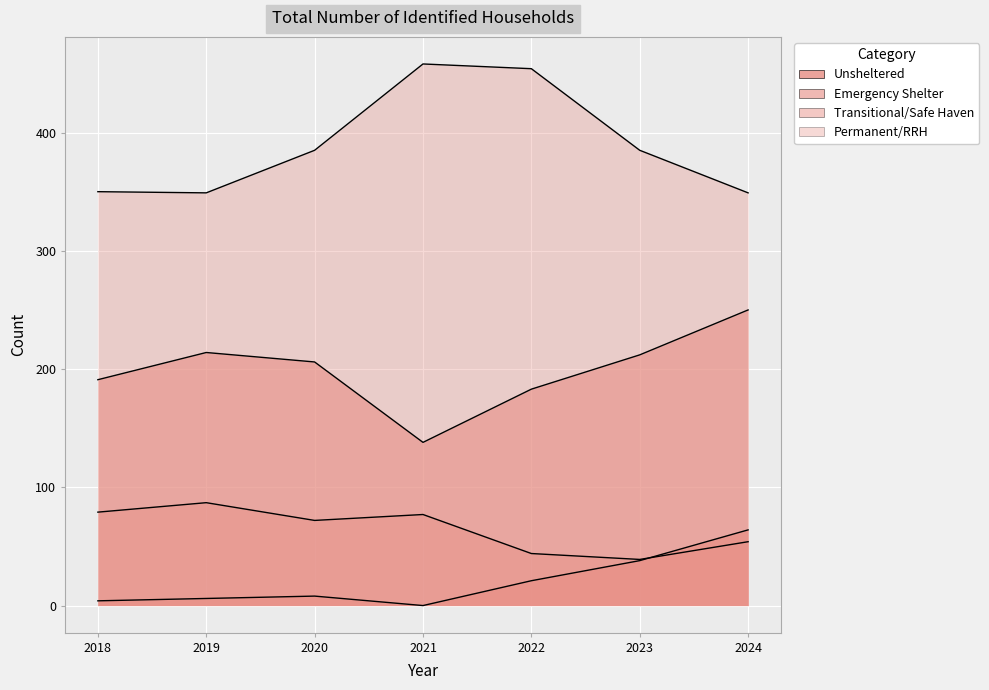

Reading left to right, extract all data points from this chart.

Unsheltered: 4	6	8	0	21	38	64
Emergency Shelter: 191	214	206	138	183	212	250
Transitional/Safe Haven: 79	87	72	77	44	39	54
Permanent/RRH: 350	349	385	458	454	385	349